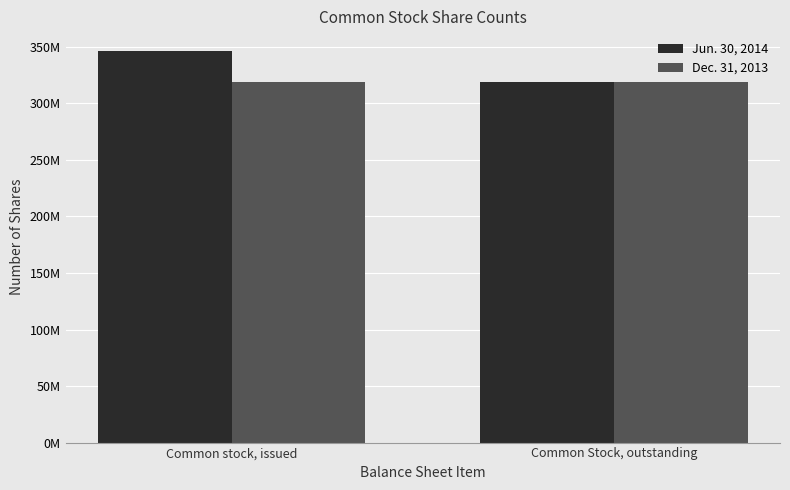

What is the sum of all Jun. 30, 2014 values?

665565203